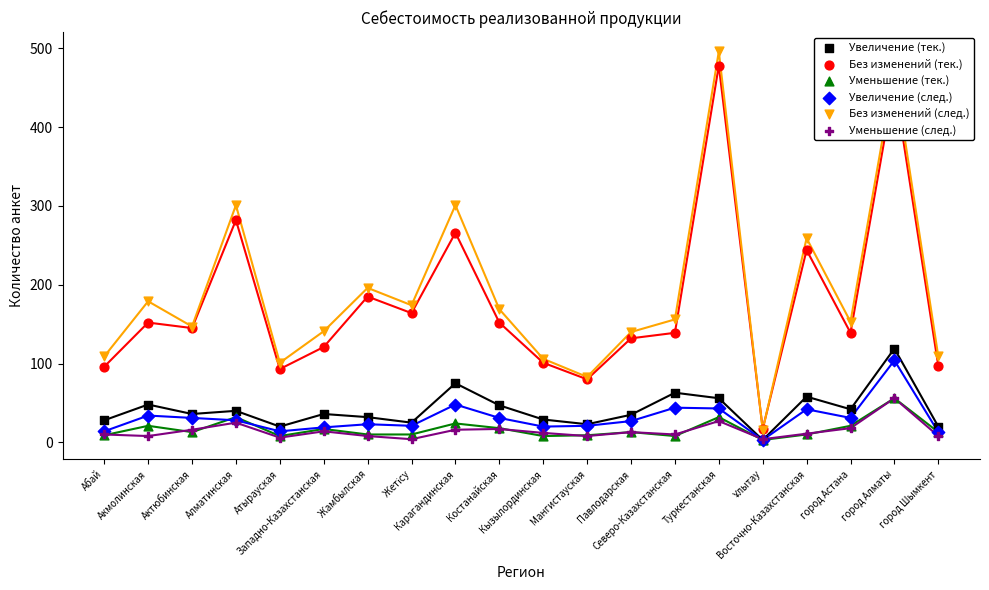

Is the value of Без изменений (след.) at Павлодарская greater than the value of Увеличение (тек.) at город Алматы?

Yes